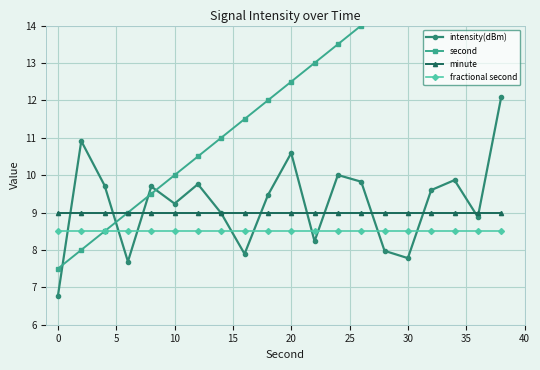

What are all the series names shown in the legend?

intensity(dBm), second, minute, fractional second